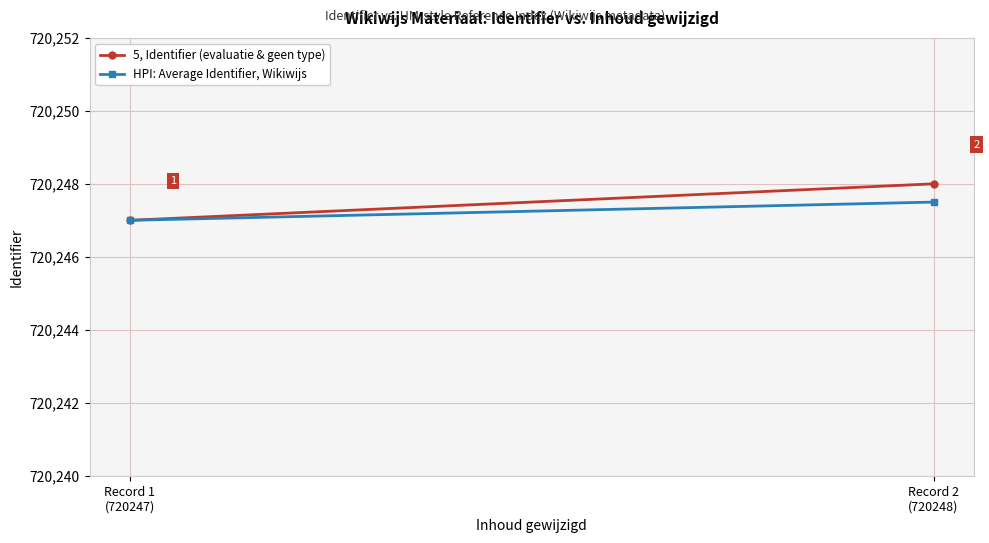

Which category has the lowest value across all series?

Record 1
(720247)